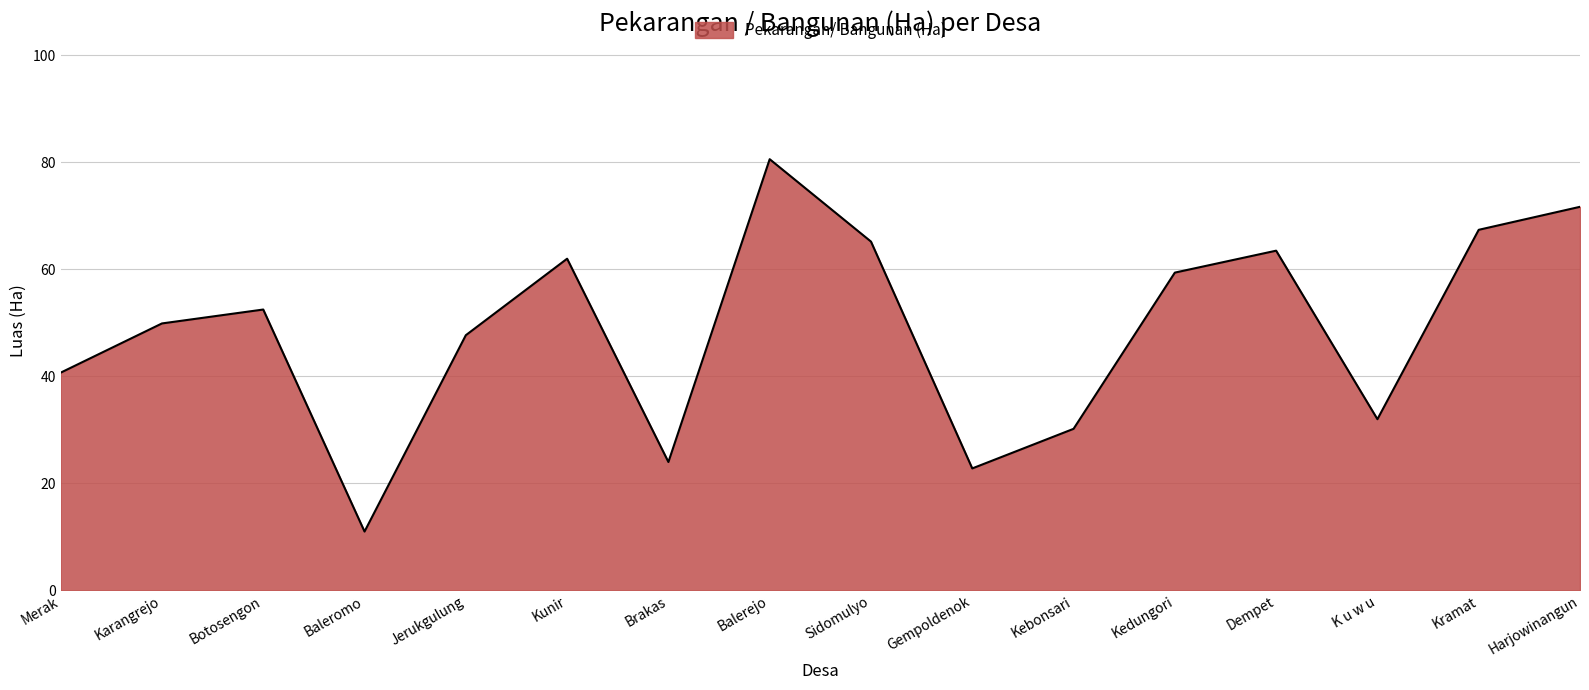

Count the number of categories in the chart.

16